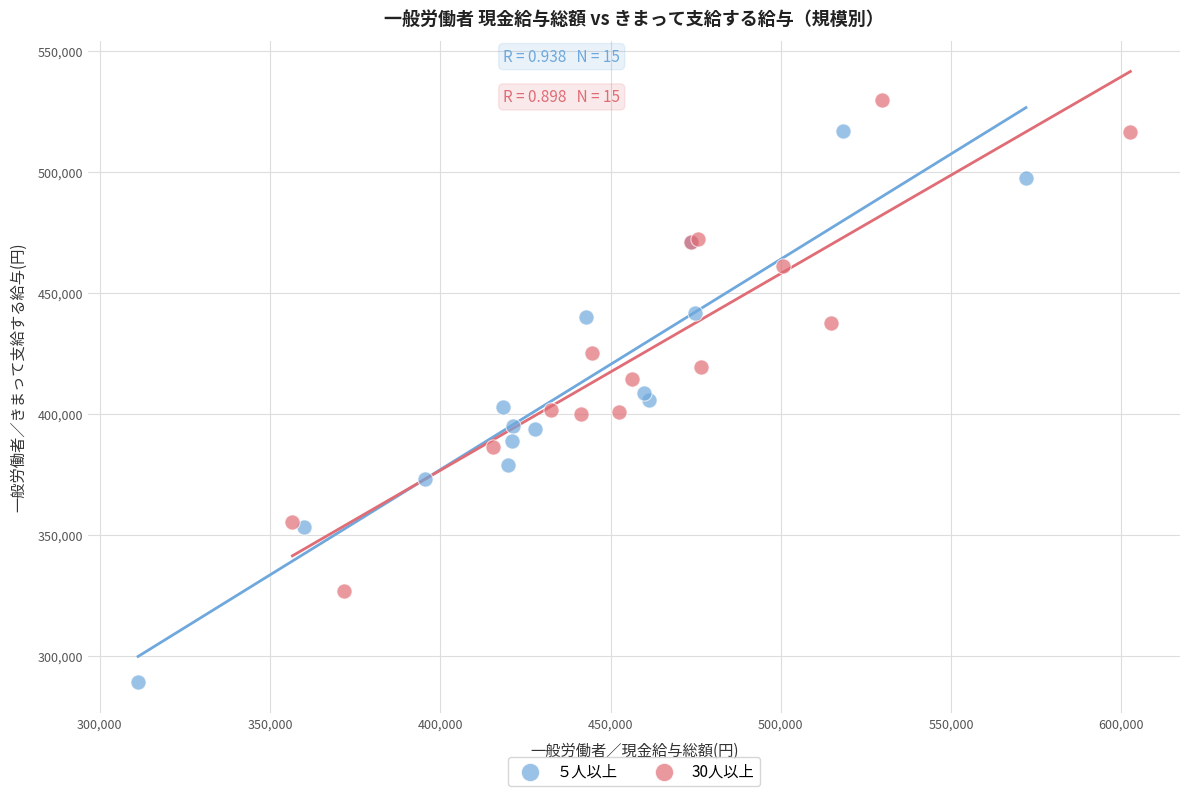

Which series has the widest spread of Y values?

５人以上